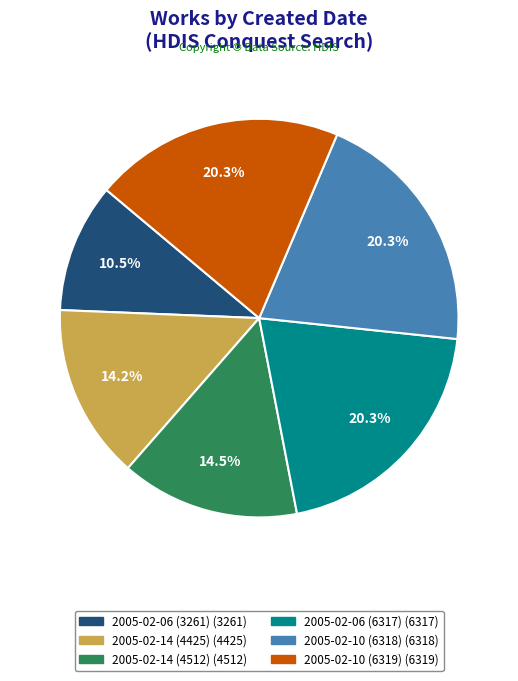

To the nearest percent, what is the combined percentage of 2005-02-10 (6319) and 2005-02-14 (4512)?

35%